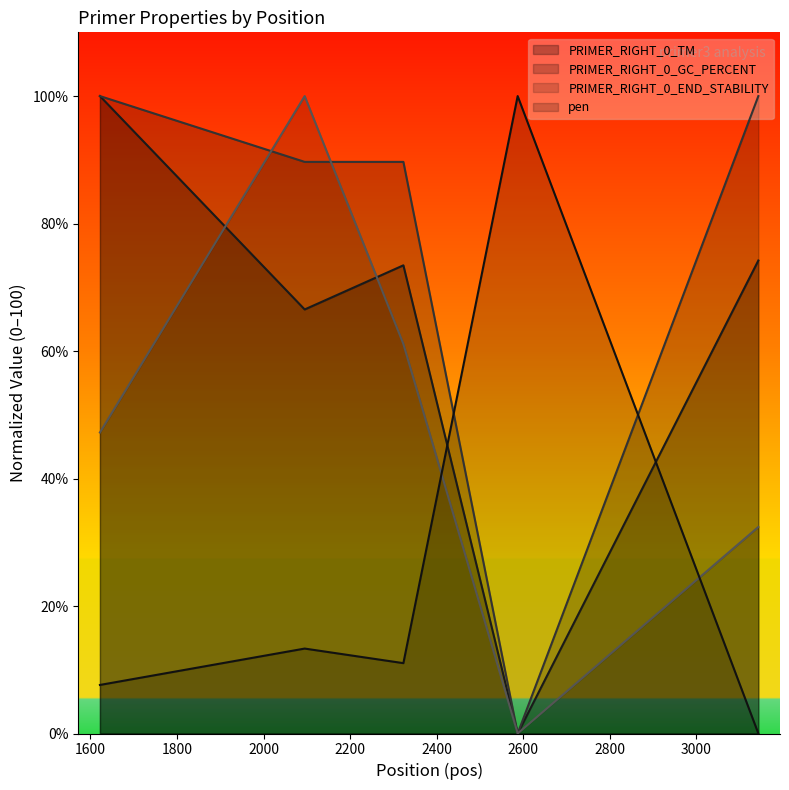

Where does the PRIMER_RIGHT_0_TM series first go above 73?

1622